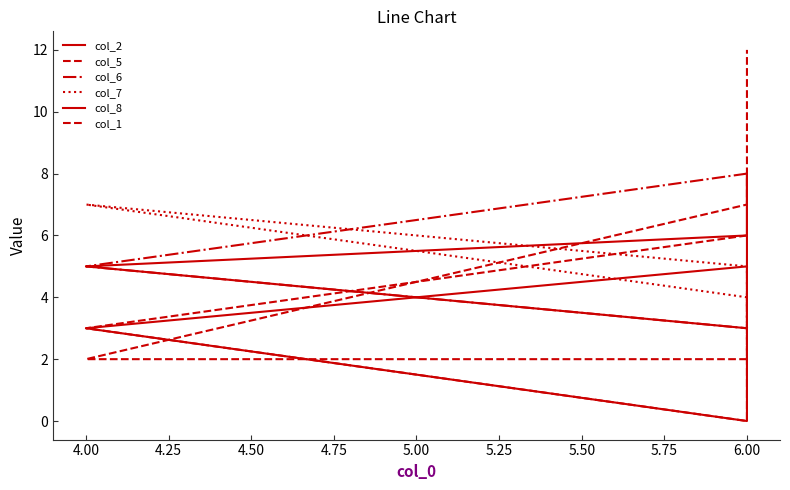

How many data points does each series have?

4